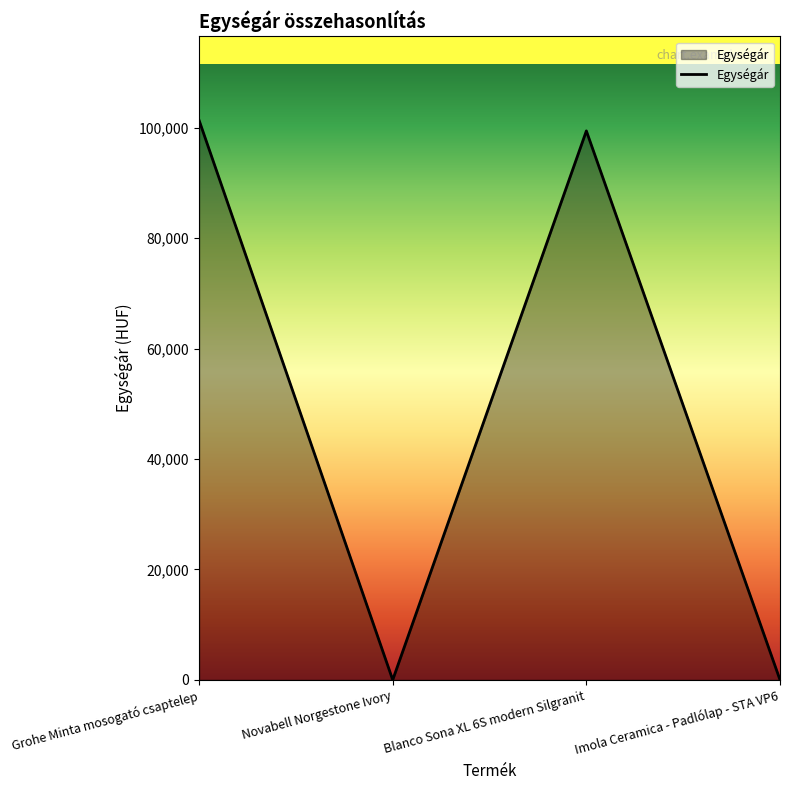

What is the maximum value shown in the chart?

101340